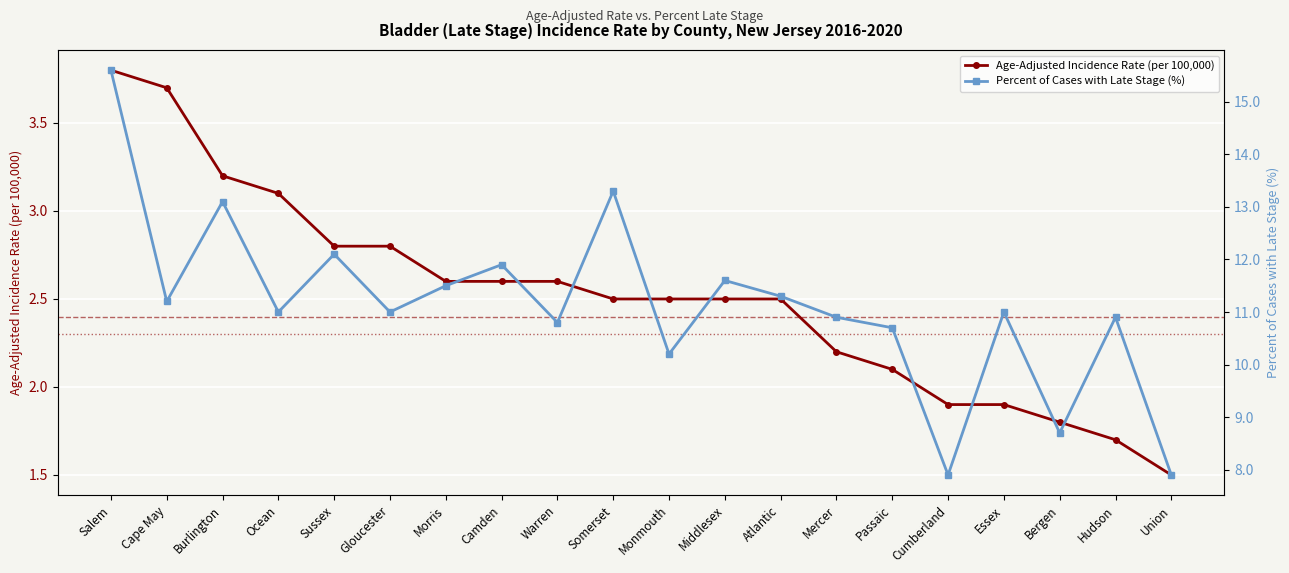

List the series in order of their overall mean, lowest first.

Age-Adjusted Rate, Percent Late Stage